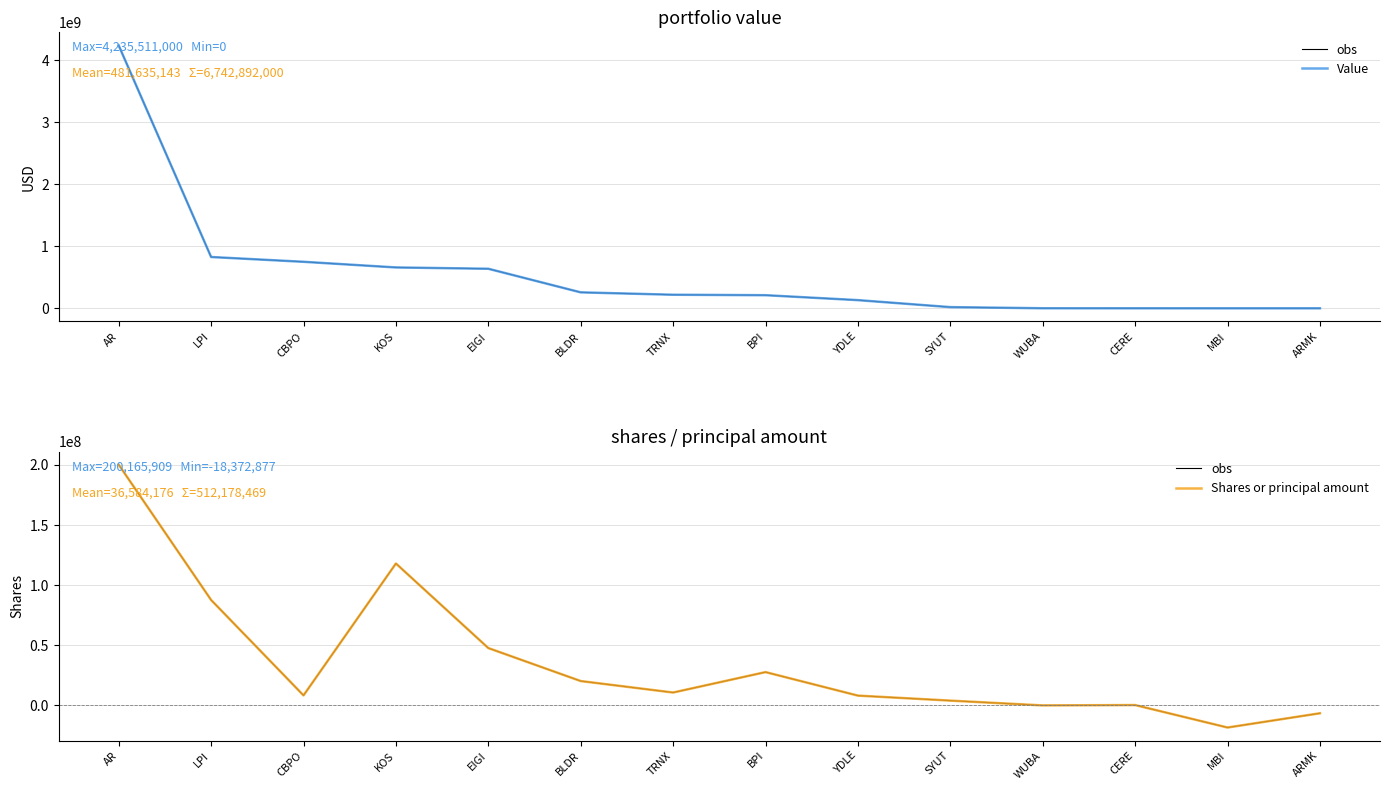

At which category does Shares or principal amount reach its first local peak?

KOS